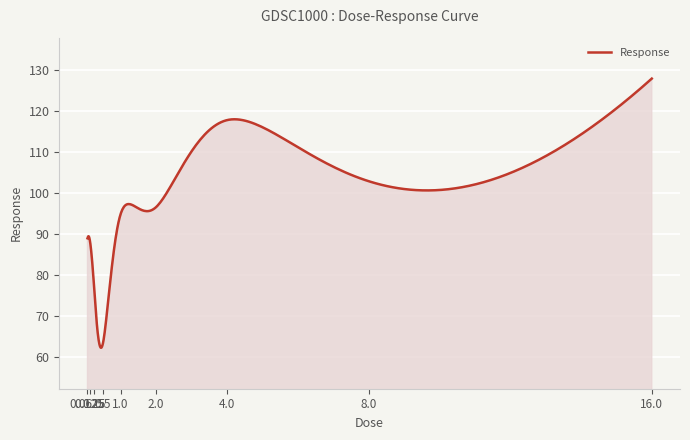

What is the difference between the maximum and minimum values?

65.8